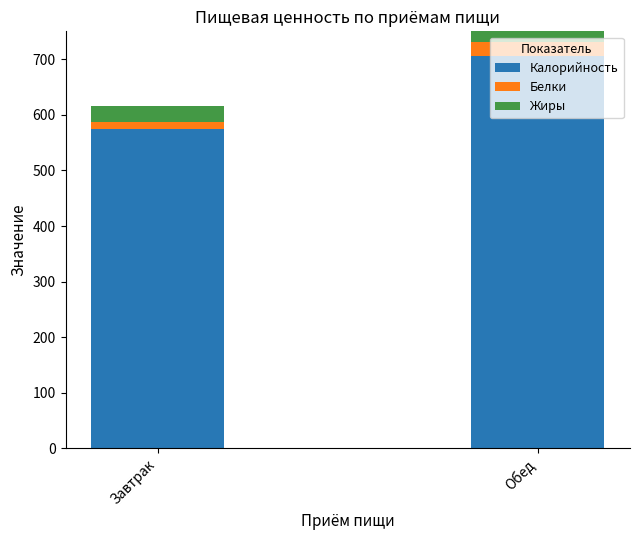

Reading right to left, extract all data points from this chart.

Калорийность: 705.6	573.8
Белки: 25.3	12.6
Жиры: 28.0	28.8